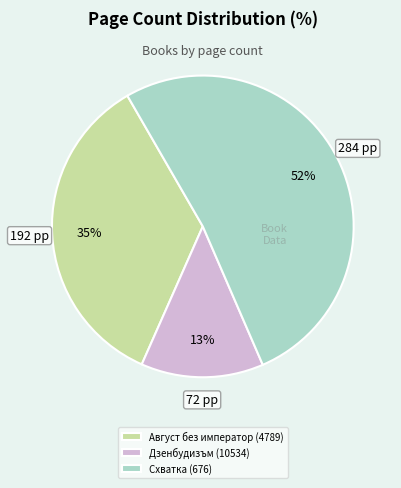

To the nearest percent, what is the difference between the Схватка (676) and Август без император (4789) slice percentages?

17%